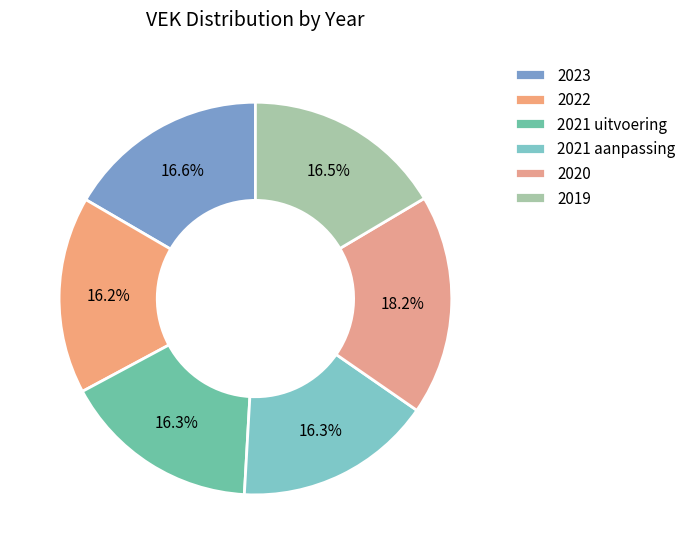

What percentage is the 2020 slice, to the nearest percent?

18%